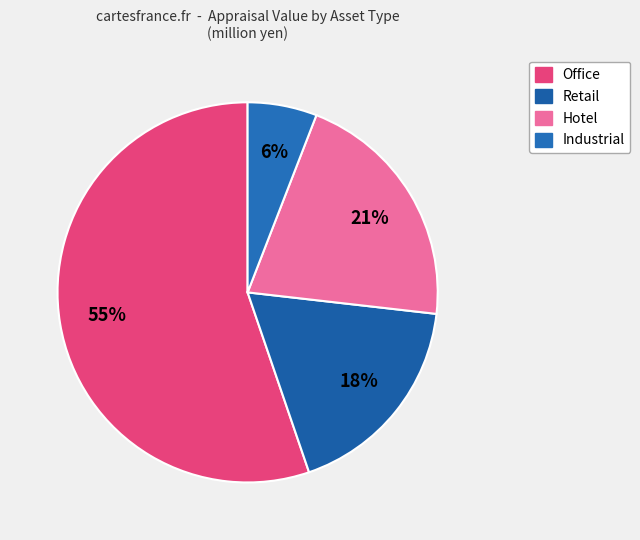

The Industrial slice represents 1% of the pie. True or false?

False